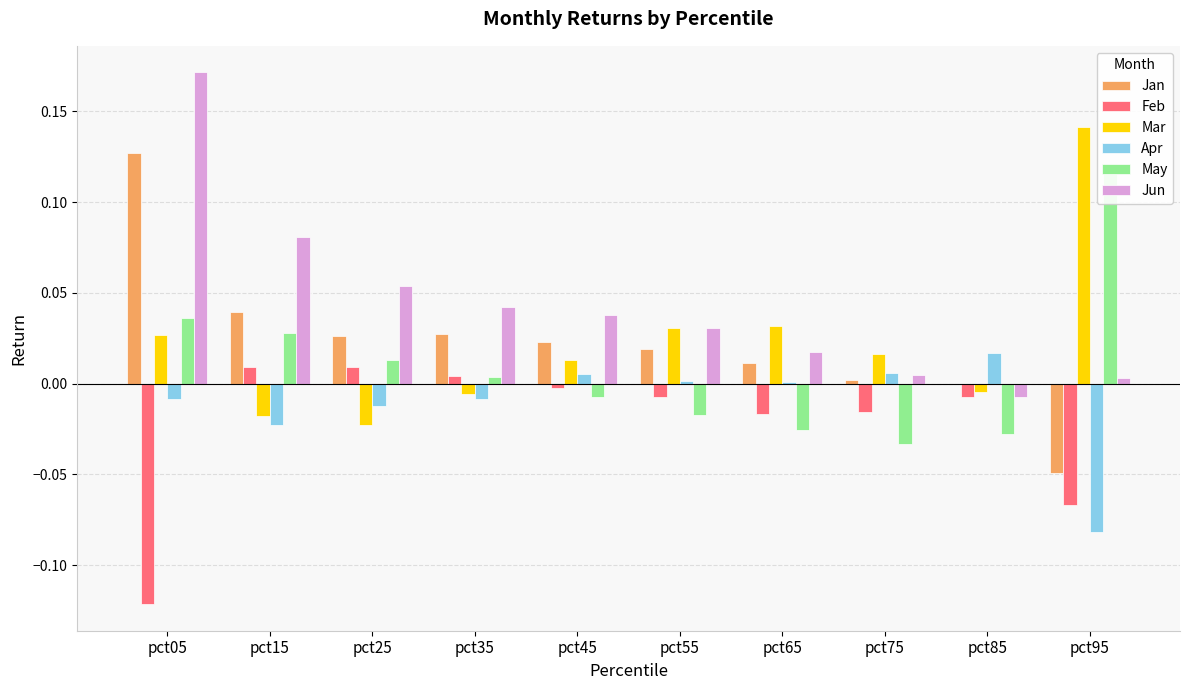

The value of Feb at pct85 is -0.0. True or false?

False